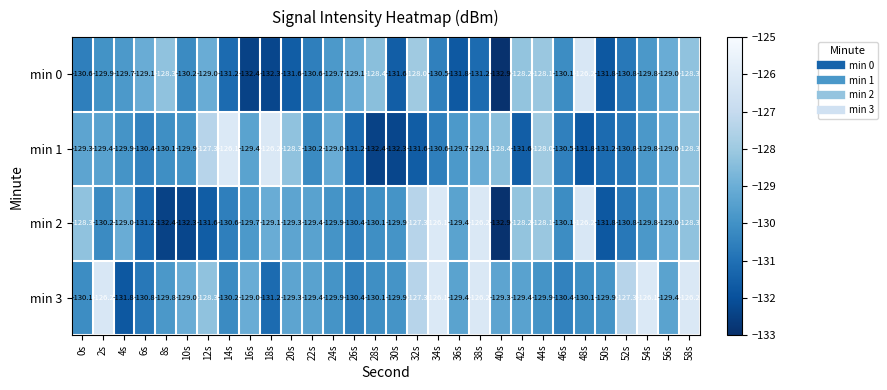

How many distinct data groups are displayed?

4